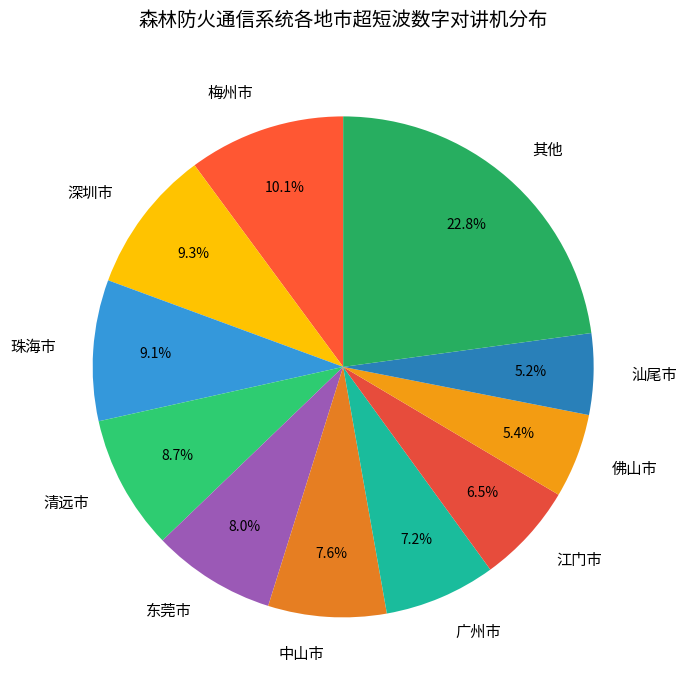

To the nearest percent, what portion does 汕尾市 represent?

5%